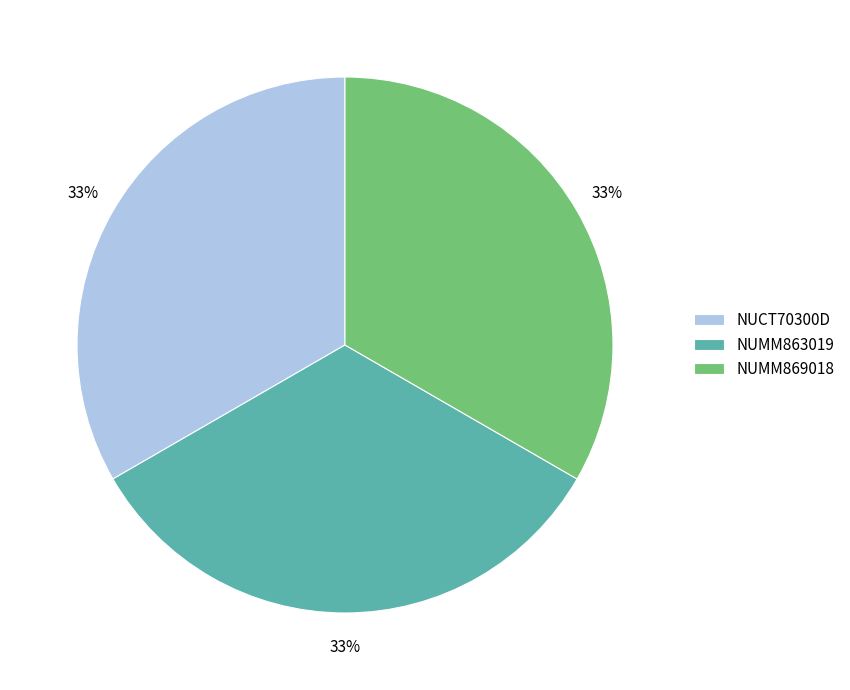

To the nearest percent, what is the combined percentage of NUCT70300D and NUMM863019?

67%